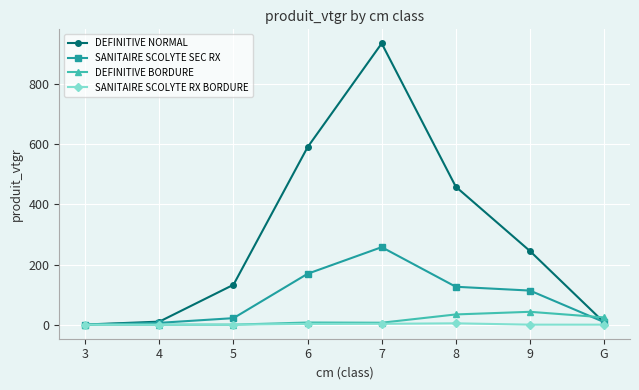

What is the sum of all DEFINITIVE NORMAL values?

2380.0